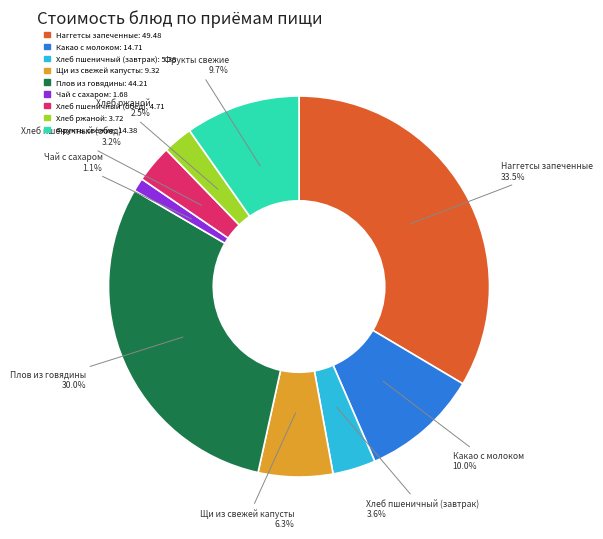

True or false: Наггетсы запеченные accounts for 26% of the total.

False